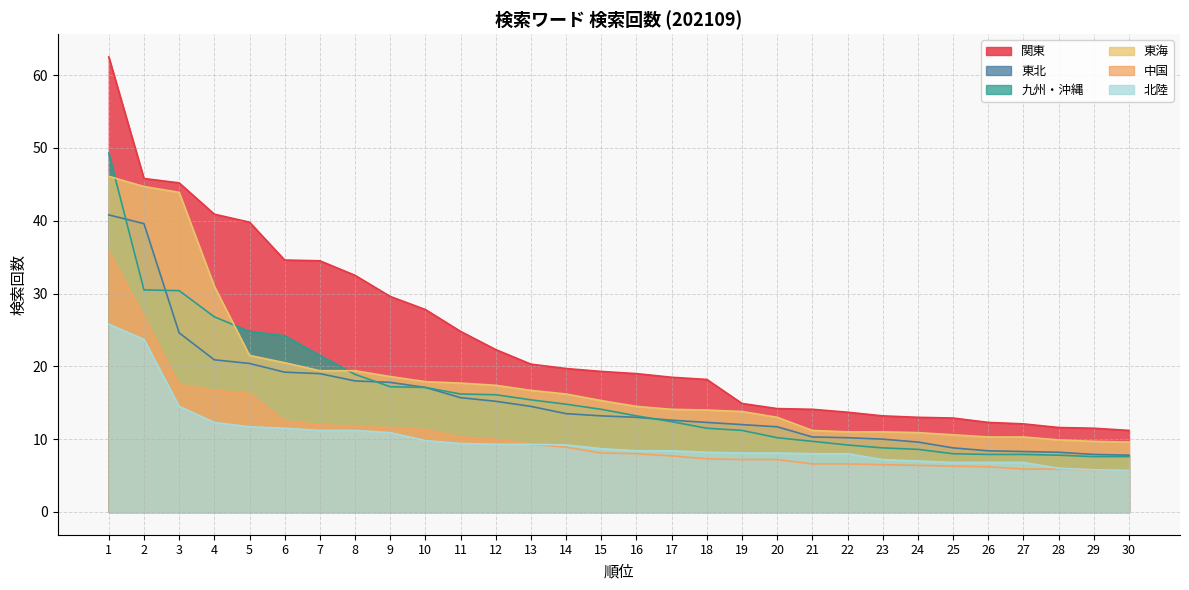

Is the value of 中国 at 28 greater than the value of 東海 at 7?

No